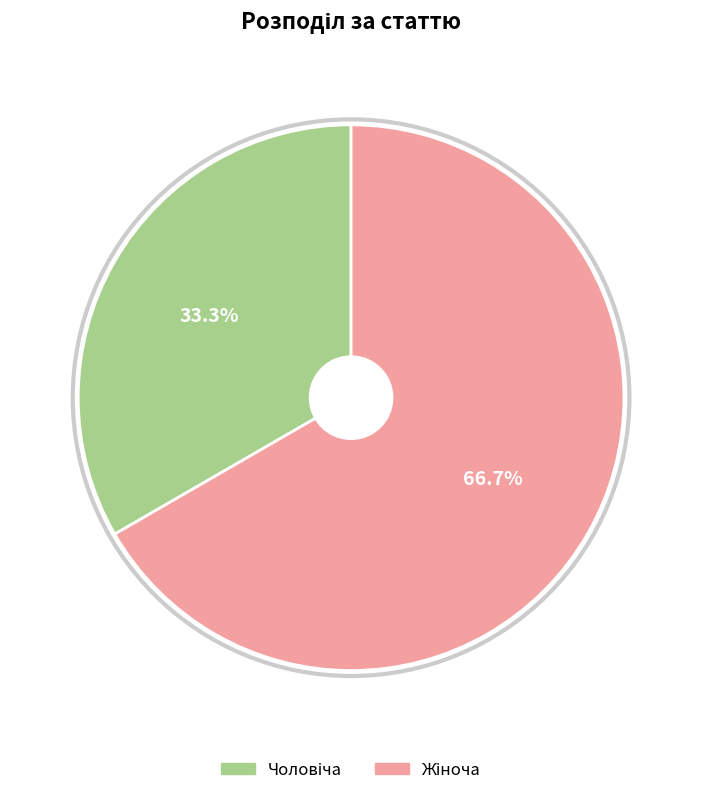

Does any single category account for the majority?

Yes